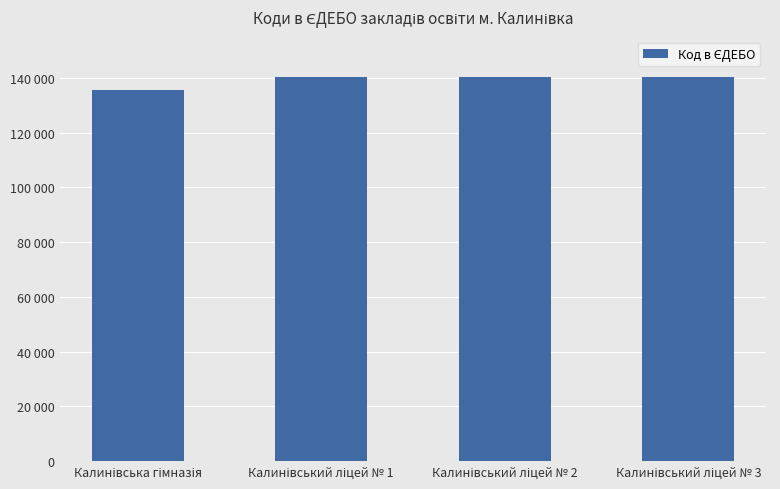

True or false: the data shows 228155 at Калинівський ліцей № 1.

False